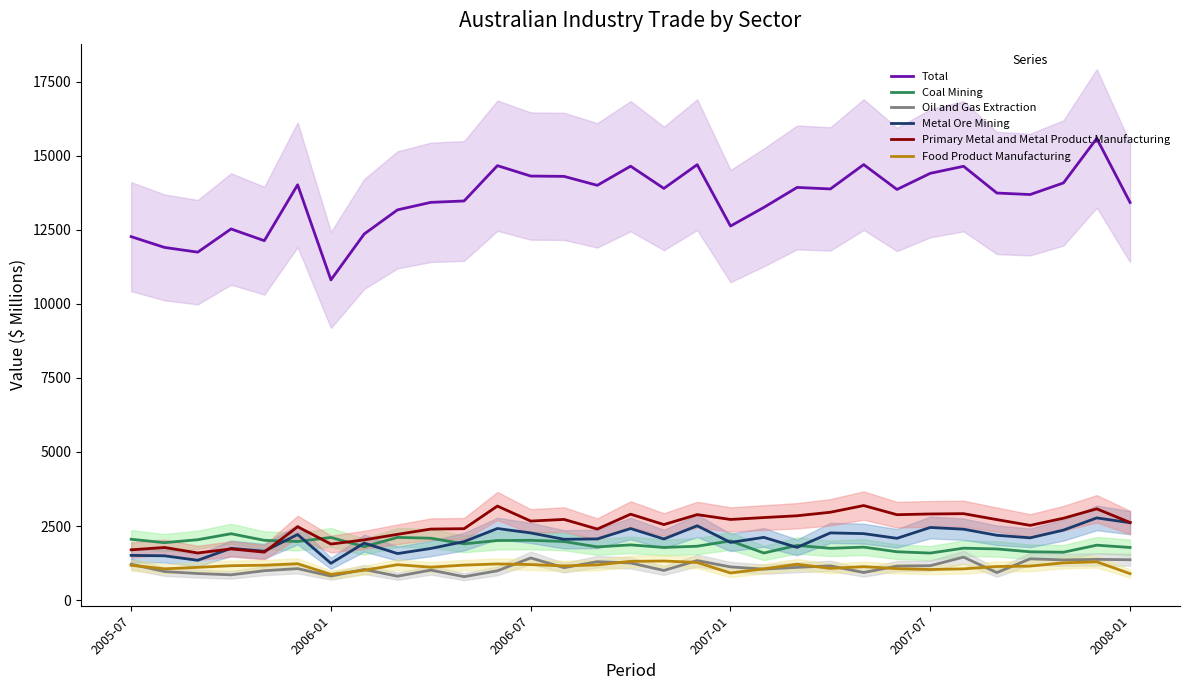

At which category does the chart reach its minimum across all series?

10